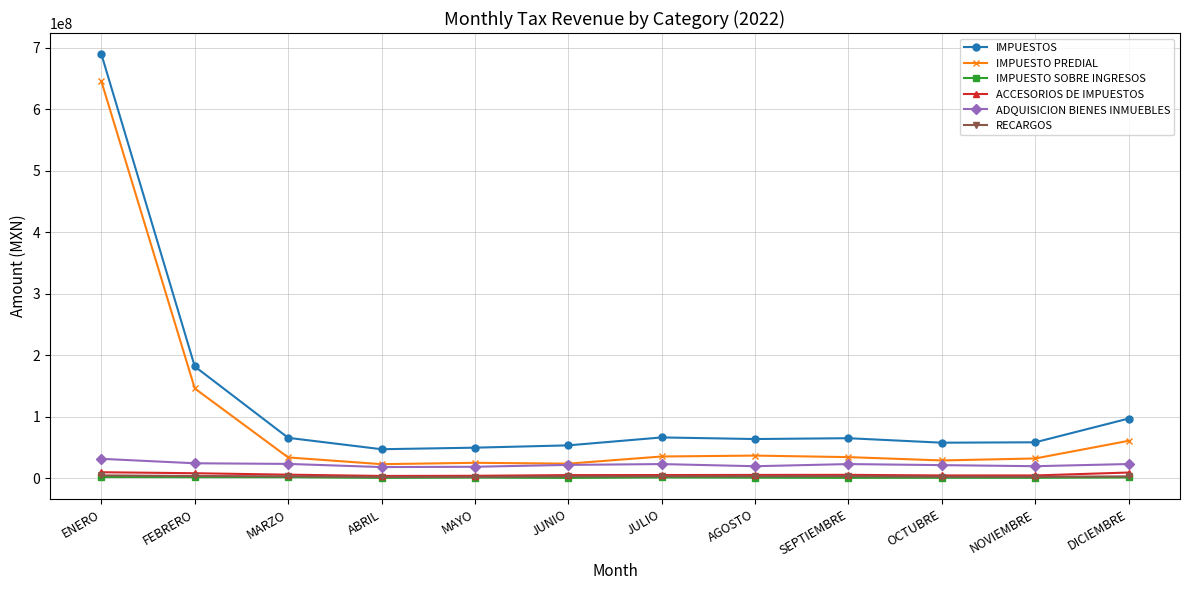

True or false: IMPUESTO PREDIAL has more than 0 interior local peaks.

True